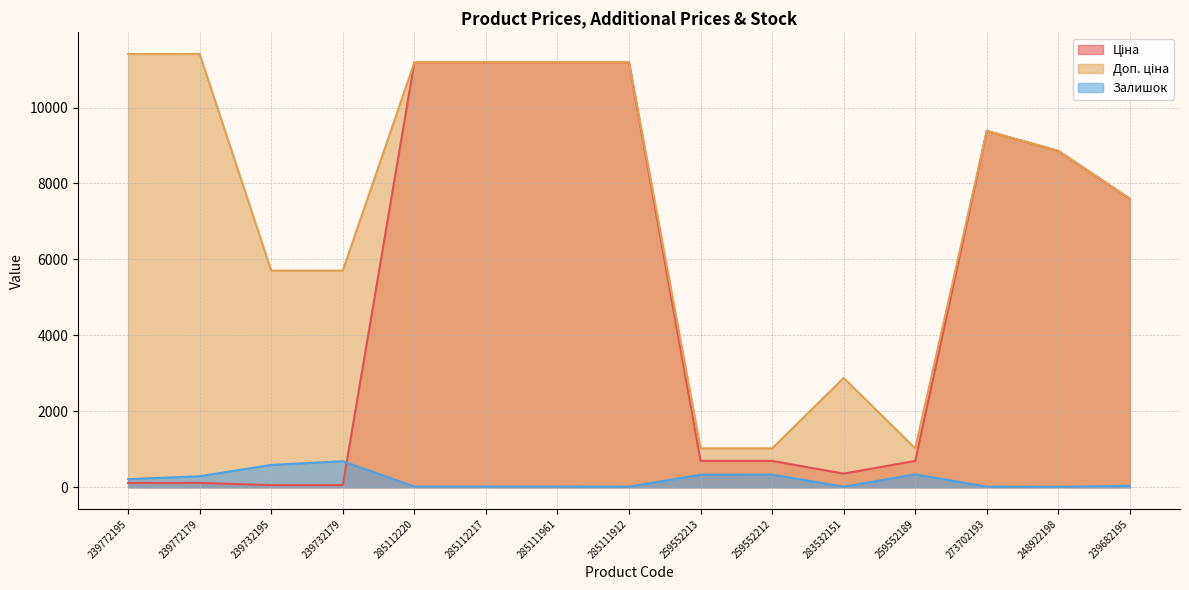

Reading left to right, transcribe all the data shown in this chart.

Ціна: 114.1	114.1	57.0	57.0	11188.2	11188.2	11188.2	11188.2	693.7	693.7	359.9	693.7	9384.0	8856.7	7596.5
Доп. ціна: 11410.0	11410.0	5705.0	5705.0	11188.2	11188.2	11188.2	11188.2	1024.6	1024.6	2878.8	1024.6	9384.0	8856.7	7596.5
Залишок: 214.0	290.0	588.0	686.0	17.0	17.0	17.0	15.0	330.0	333.0	15.0	339.0	16.0	11.0	39.0